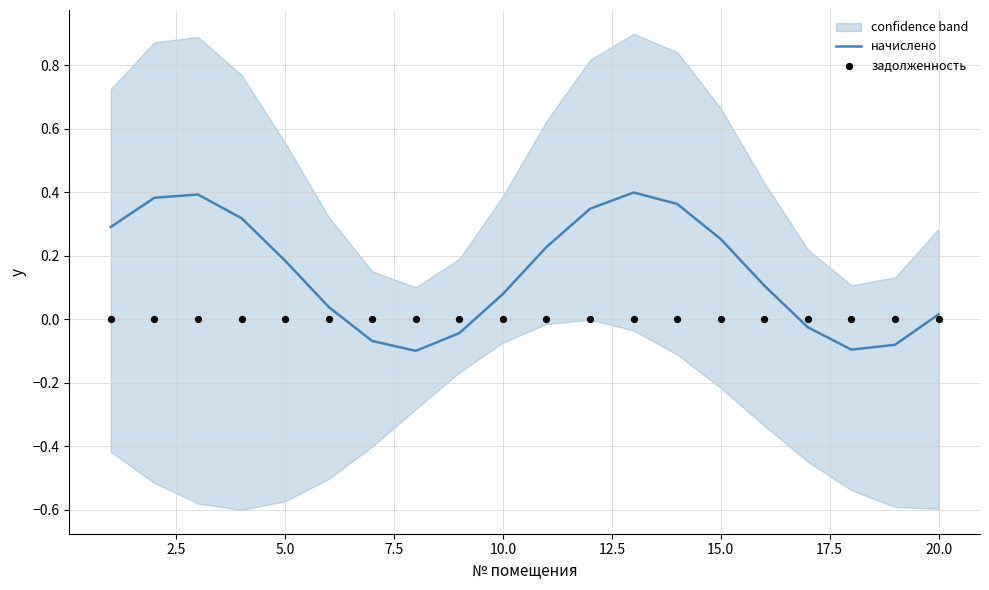

Which series has the largest total across all categories?

начислено